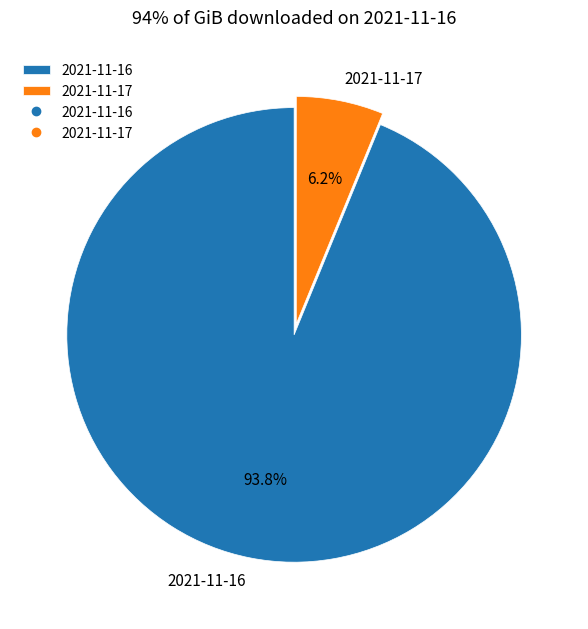

Which category has the smallest portion of the pie?

2021-11-17